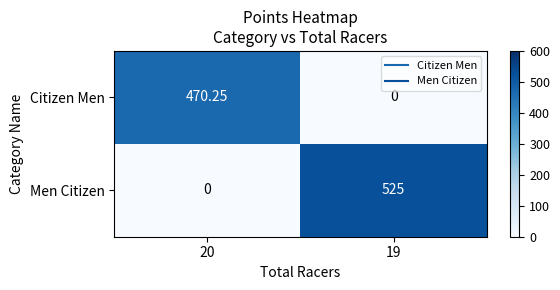

Which series changed the most between 20 and 19?

Men Citizen